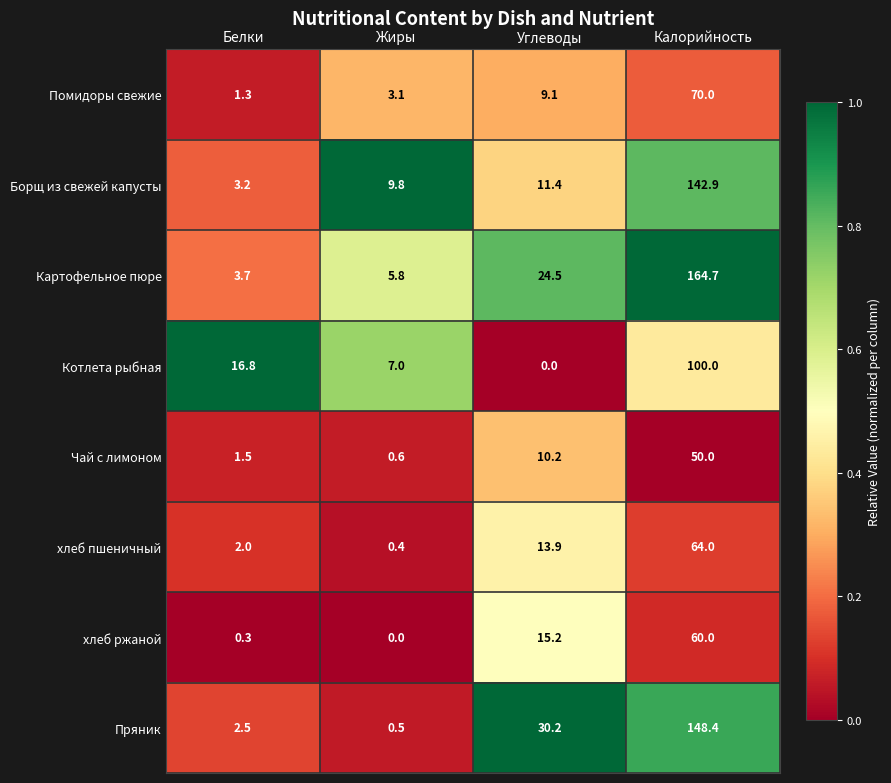

At Белки, list the series in order from smallest to largest.

хлеб ржаной, Помидоры свежие, Чай с лимоном, хлеб пшеничный, Пряник, Борщ из свежей капусты, Картофельное пюре, Котлета рыбная